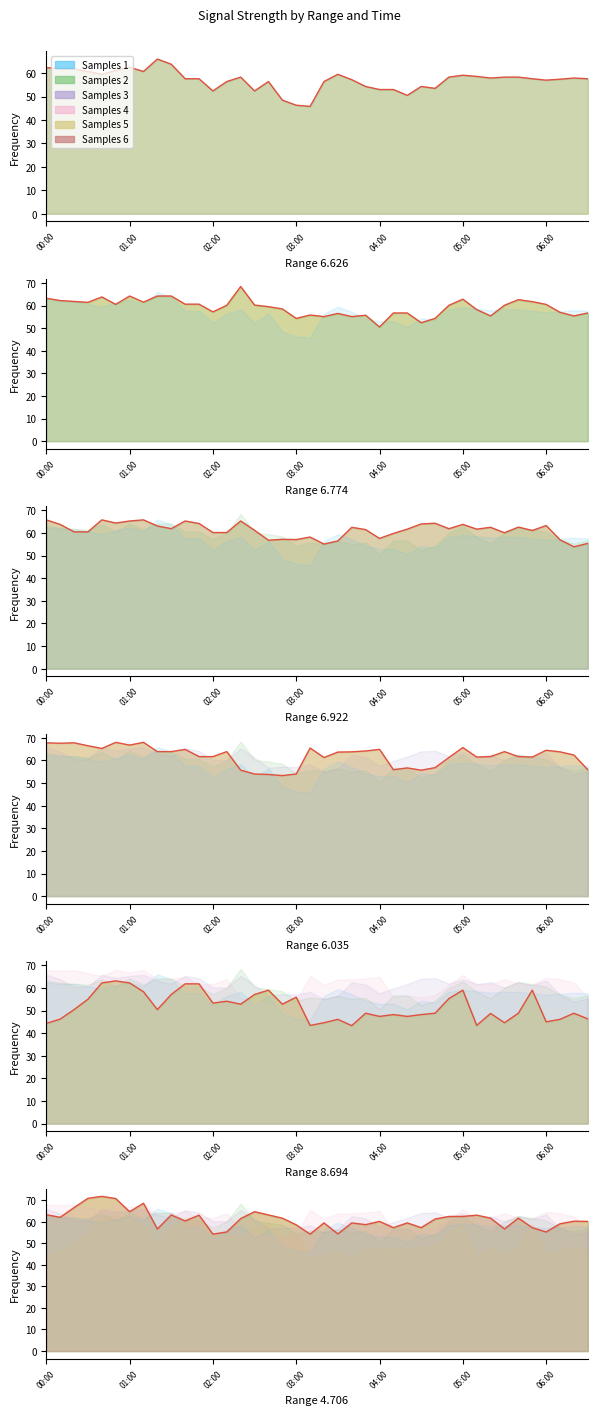

How many lines are shown in the chart?

6